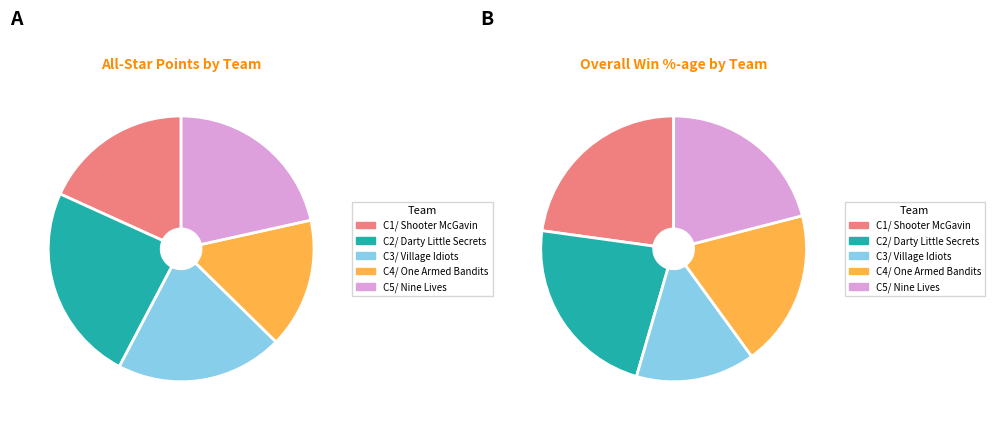

Which slice is the largest?

C2/ Darty Little Secrets